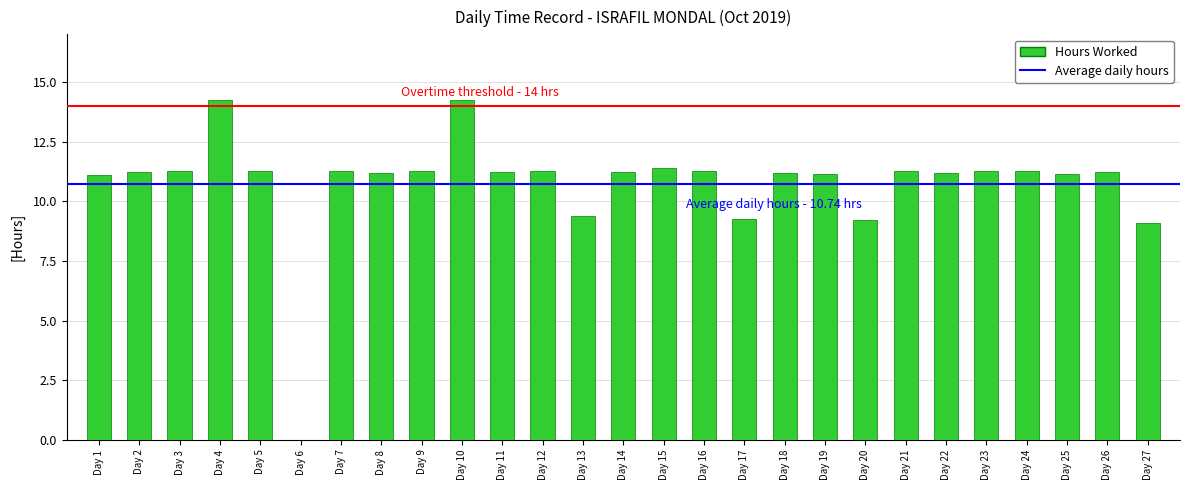

Approximately how many times larger is the value at Day 15 compared to Day 10?

0.8